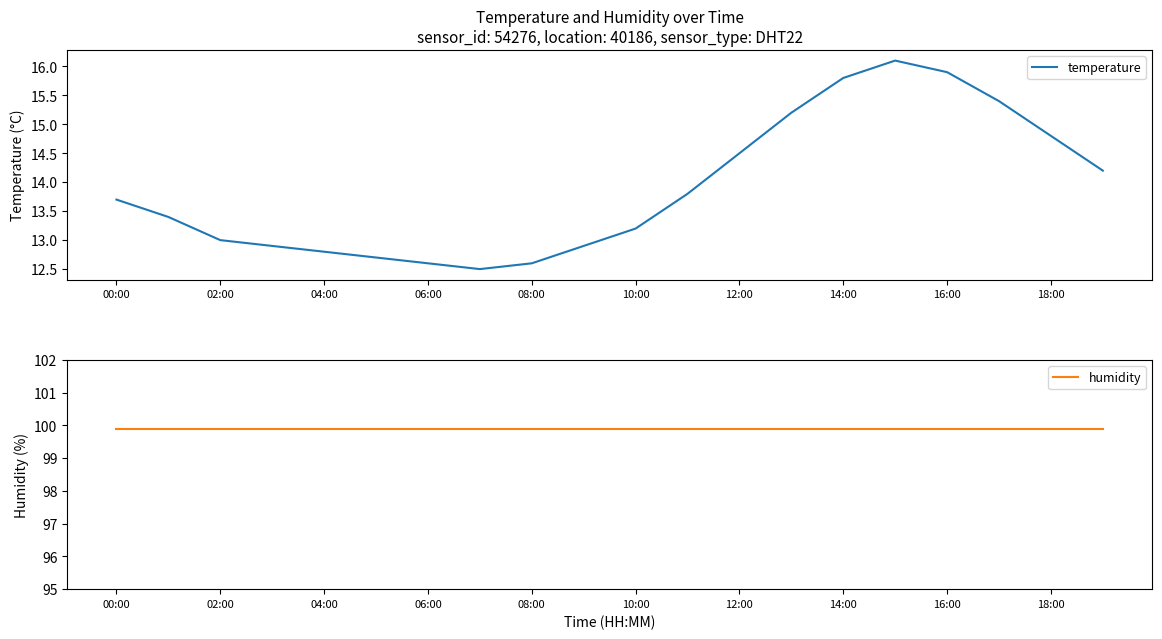

At which category is the sum across all series the highest?

15